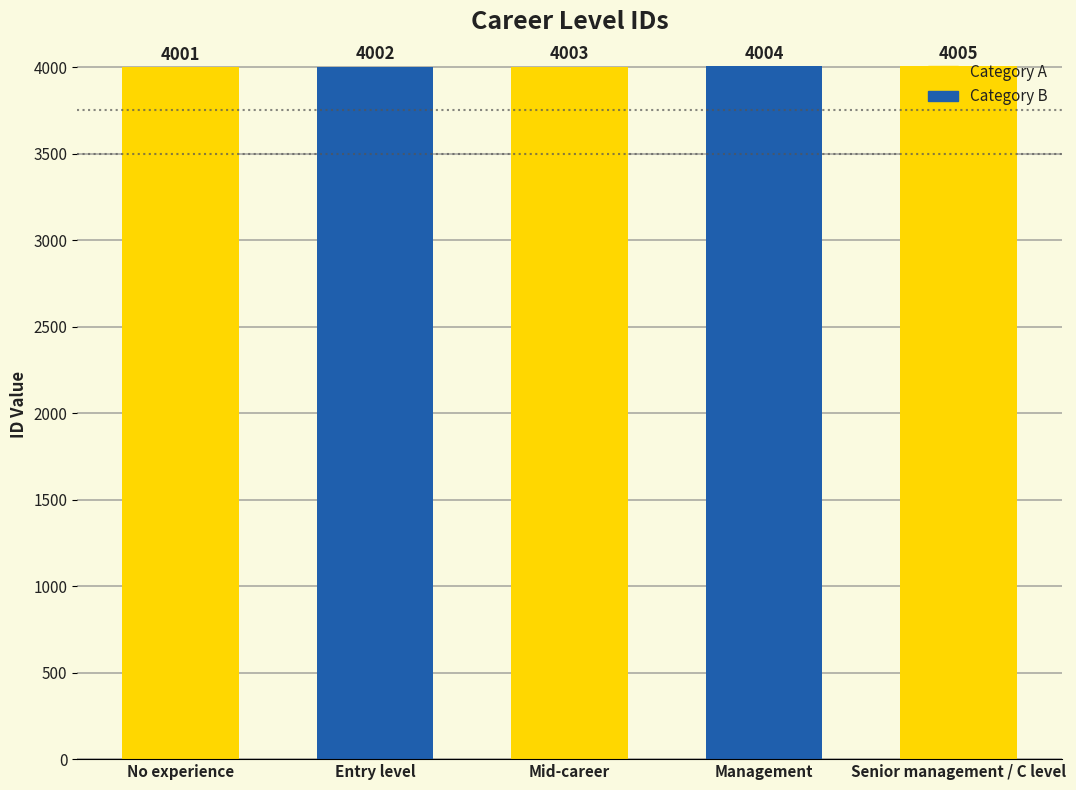

How many values are below 4003?

2